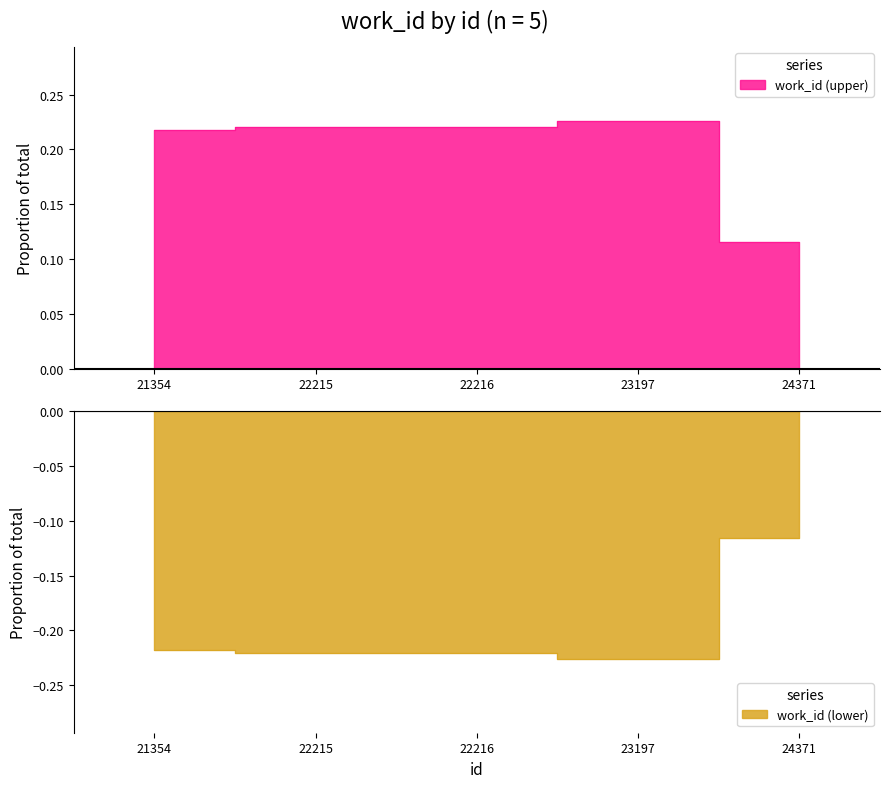

Rank the categories by value from lowest to highest.

24371, 21354, 22215, 22216, 23197